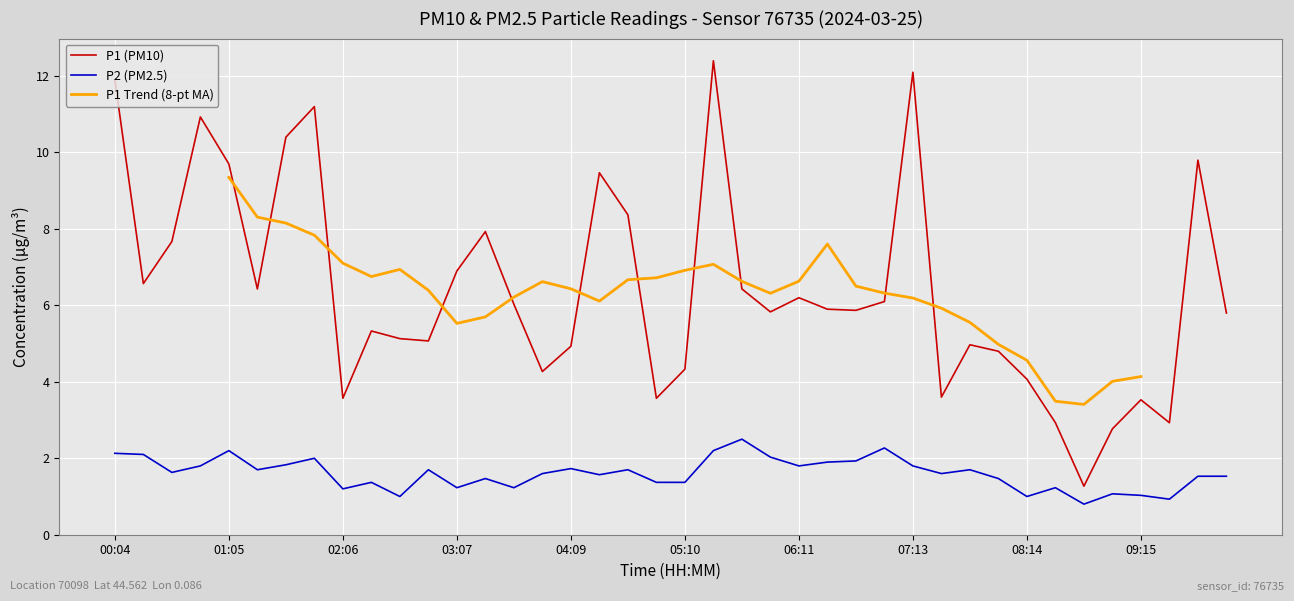

What is the label of the 8th point from the right?

08:14